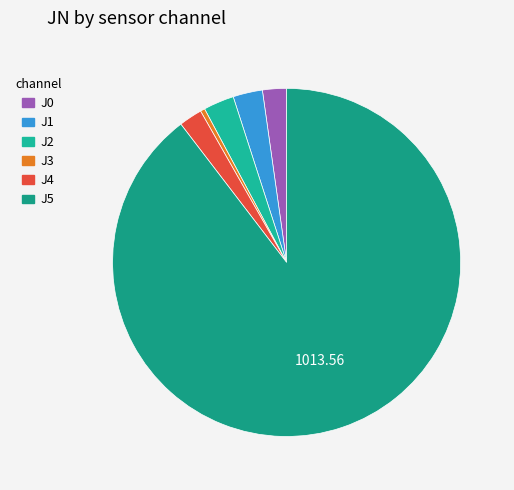

What is the largest slice in the pie chart?

J5